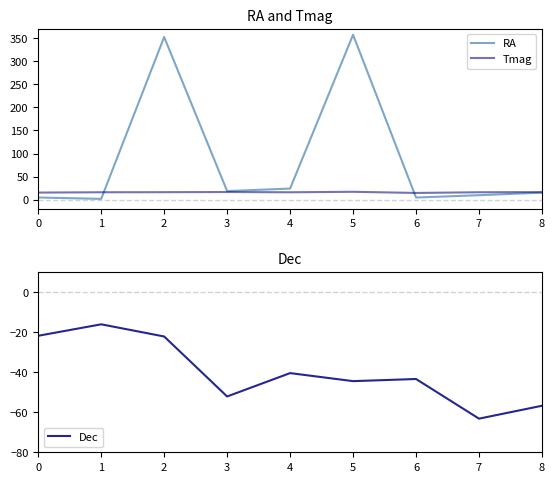

How many lines are shown in the chart?

3